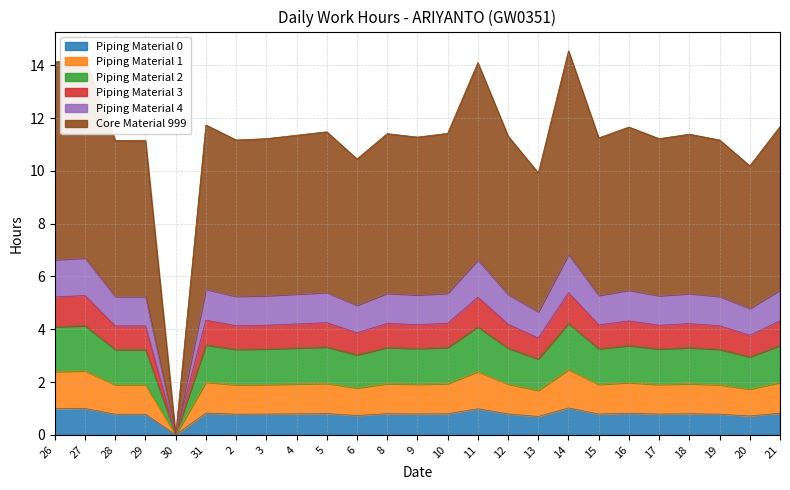

What is the label of the 17th point from the right?

4